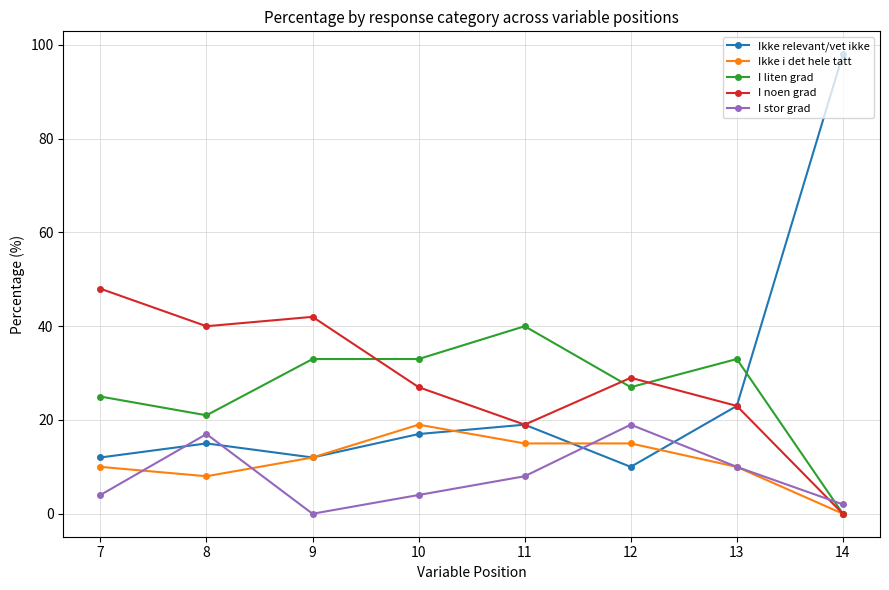

True or false: I stor grad has a value of 3 at 13.

False